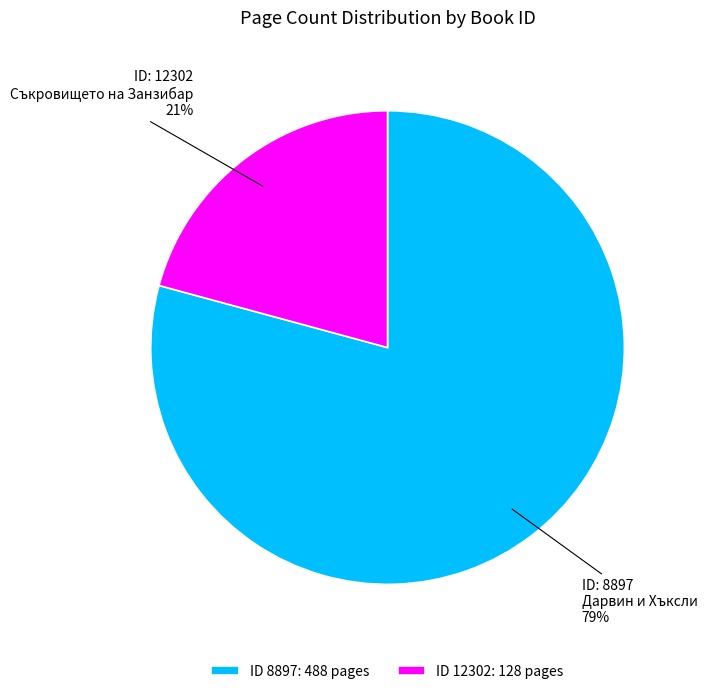

Which has a higher value, ID 8897: 488 pages or ID 12302: 128 pages?

ID 8897: 488 pages